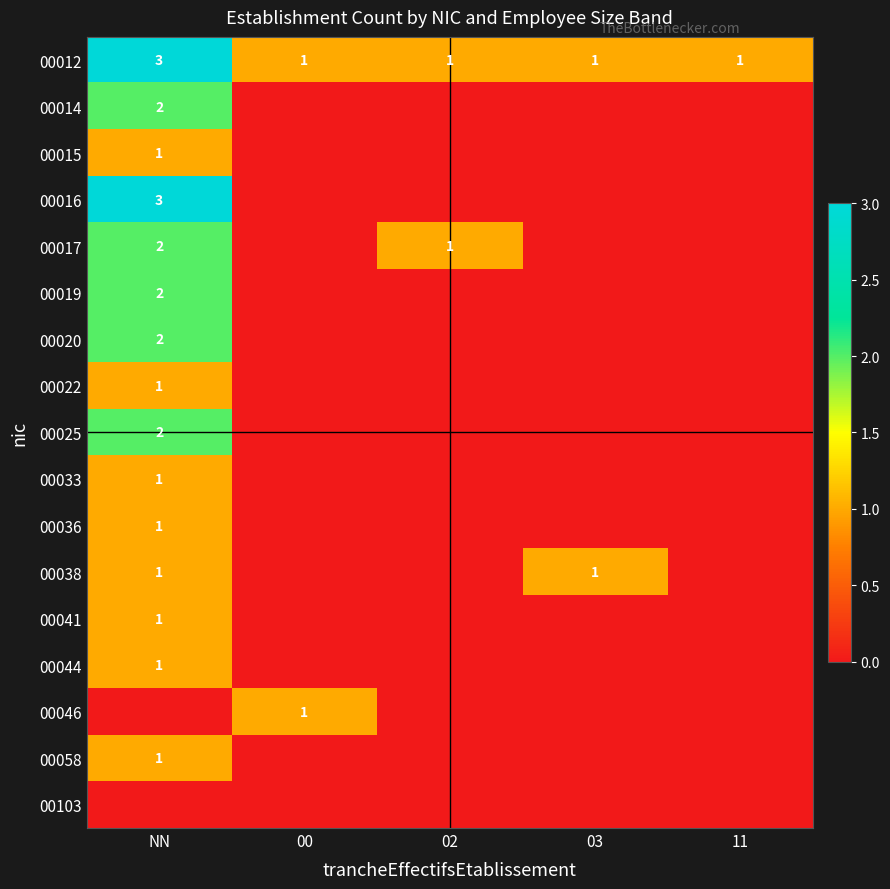

How many values in the 00046 series exceed 0?

1